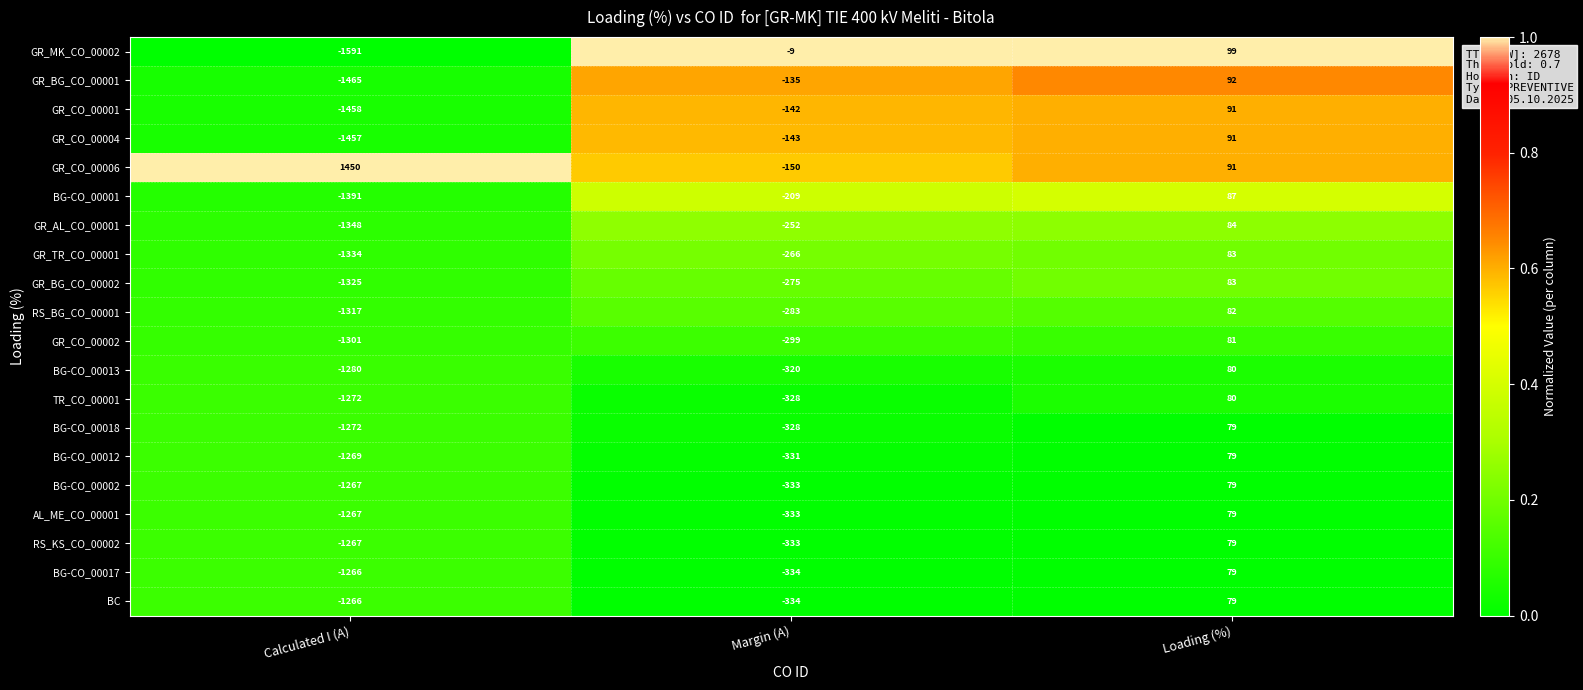

What is the total value across all series at Calculated I (A)?

-23963